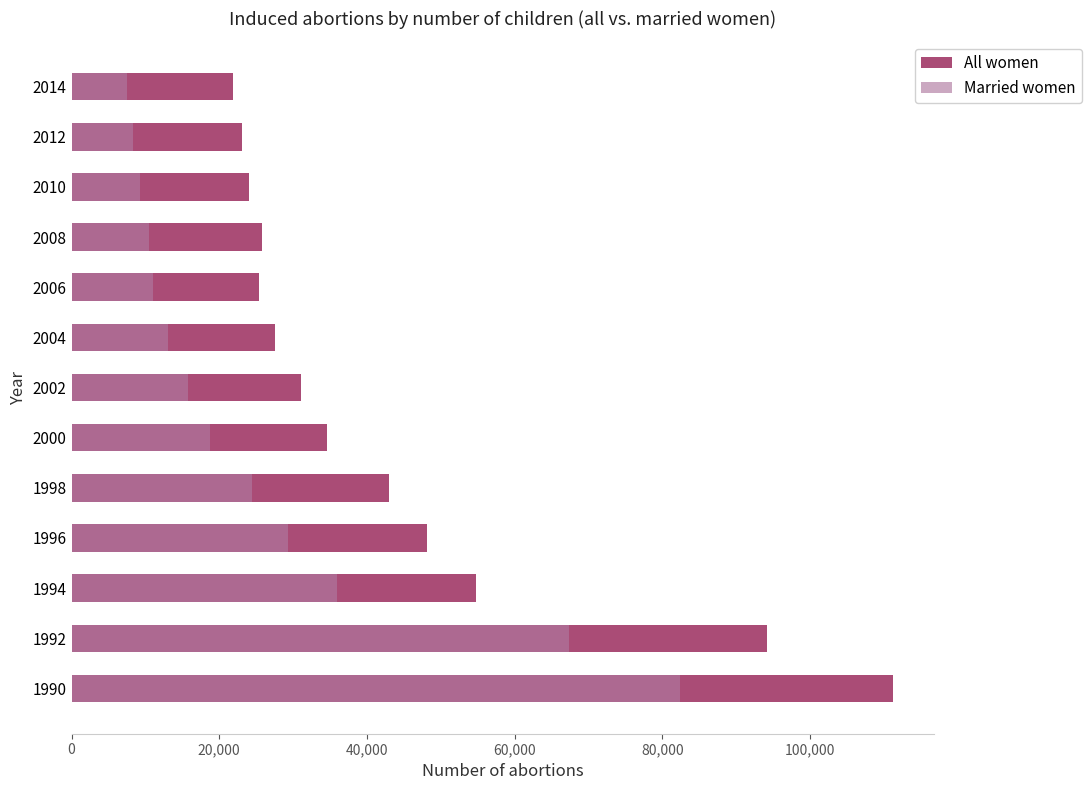

What position from the left is 20,000?

2